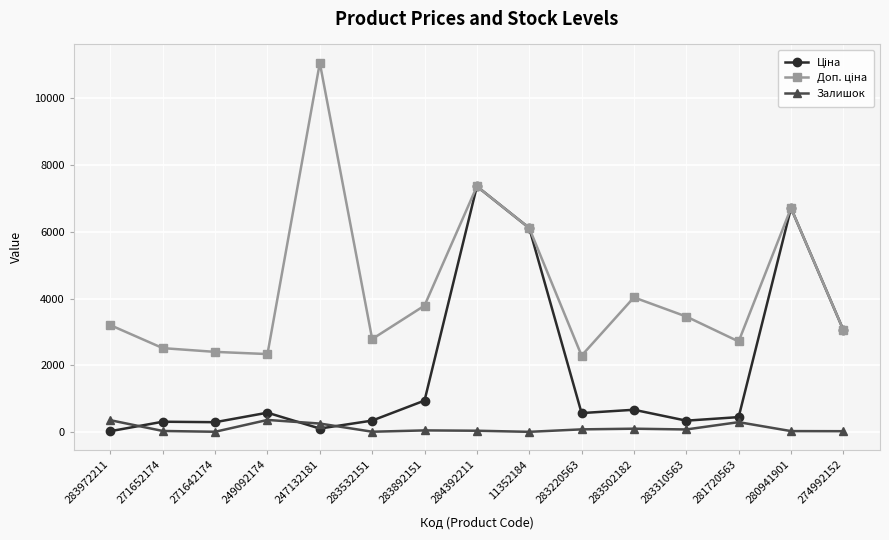

What value does the Залишок series have at 283972211?

360.0